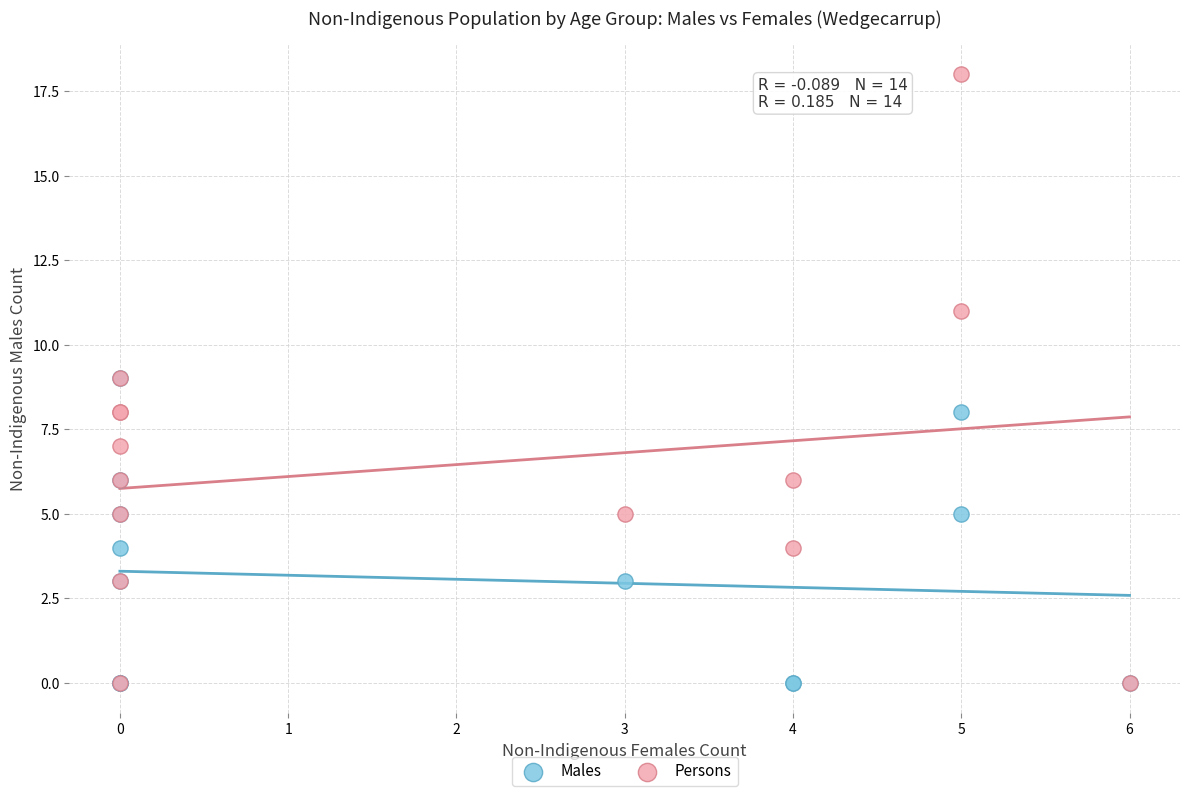

Which series contains the highest Y value?

Persons